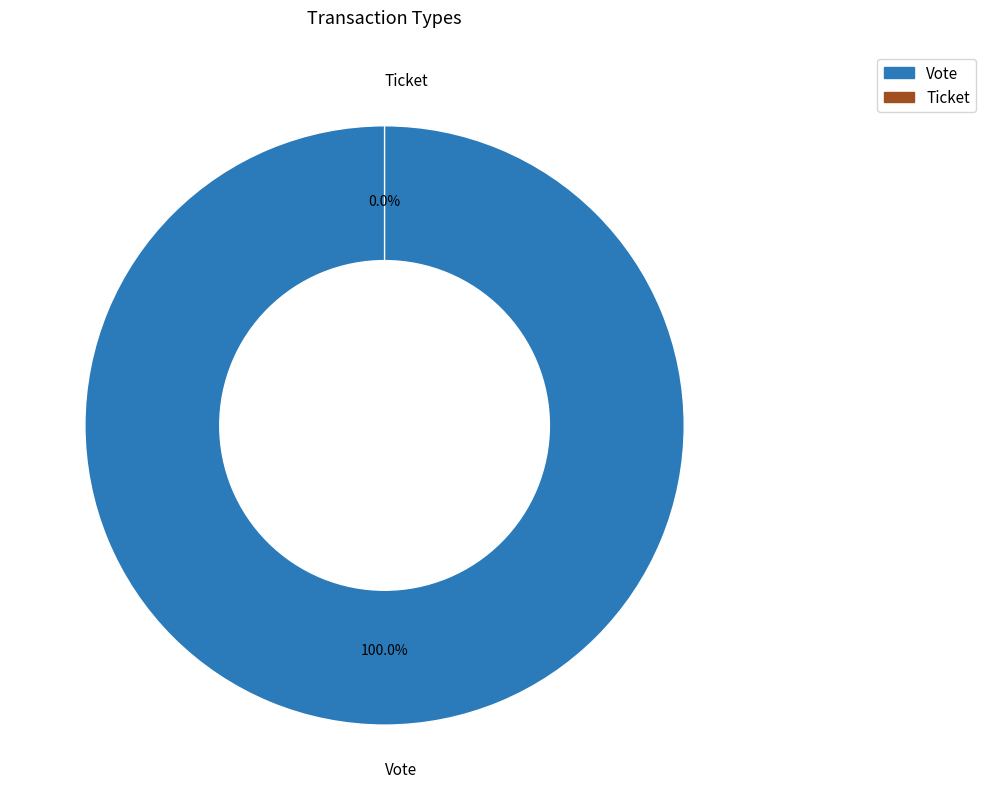

Which category has the biggest portion of the pie?

Vote